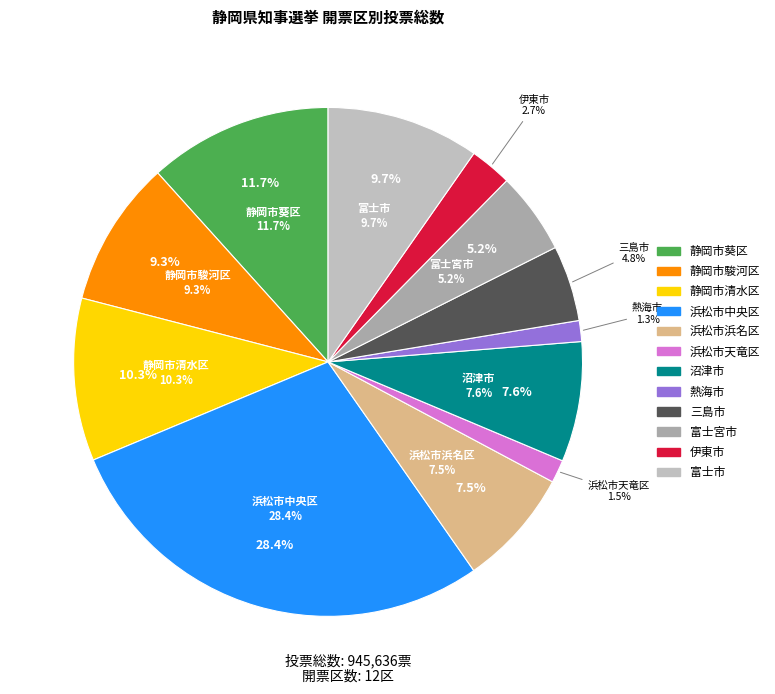

Approximately how many times larger is the value at 浜松市浜名区 compared to 静岡市駿河区?

0.8